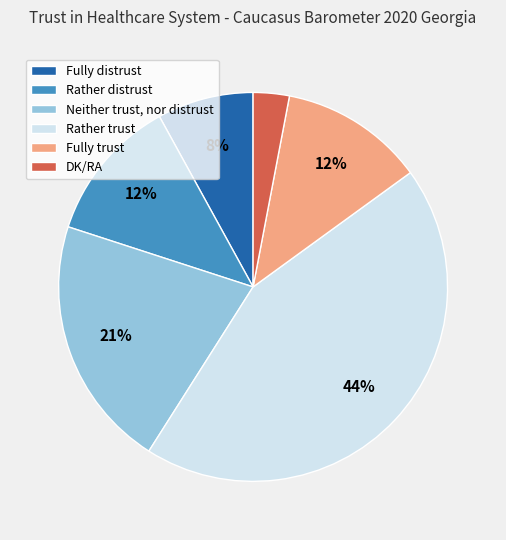

Which category has the smallest portion of the pie?

DK/RA